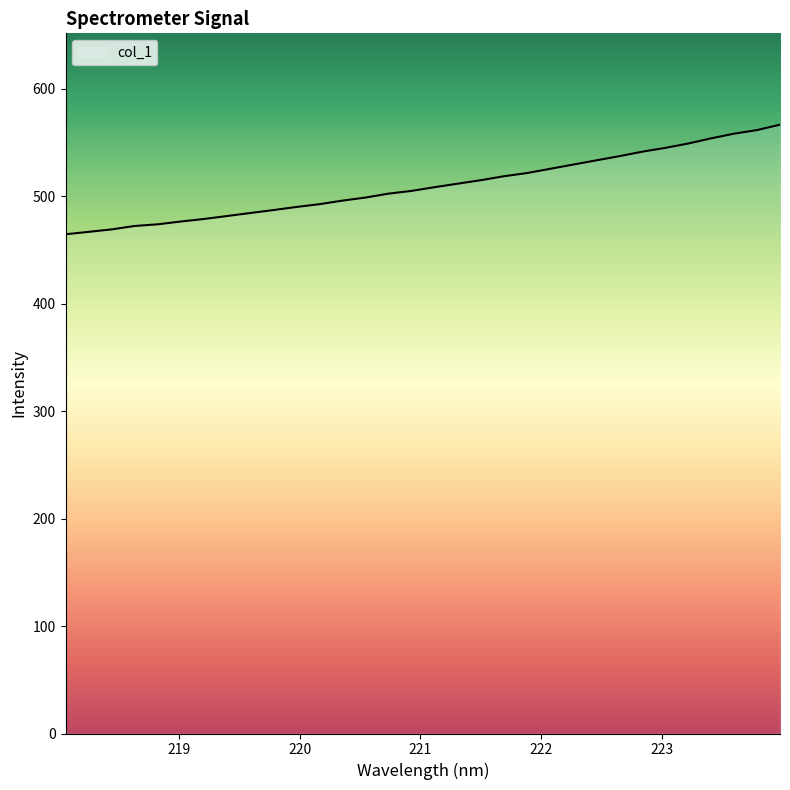

What is the minimum value shown in the chart?

464.6